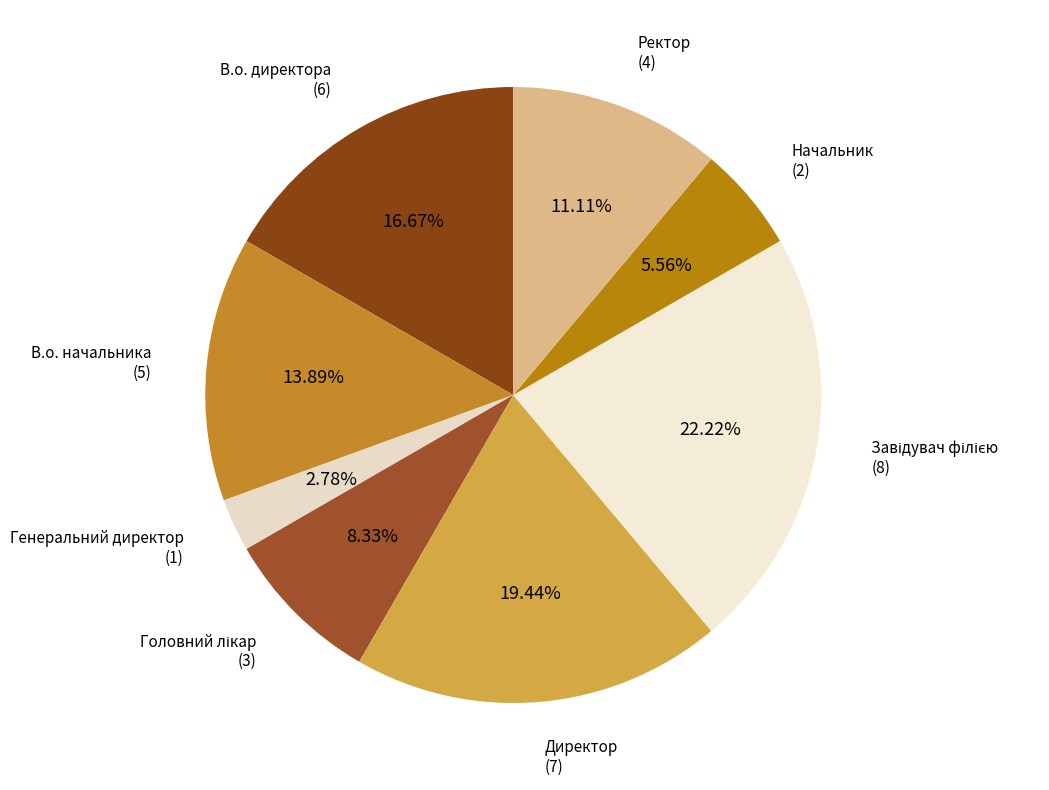

How many slices are in this pie chart?

8